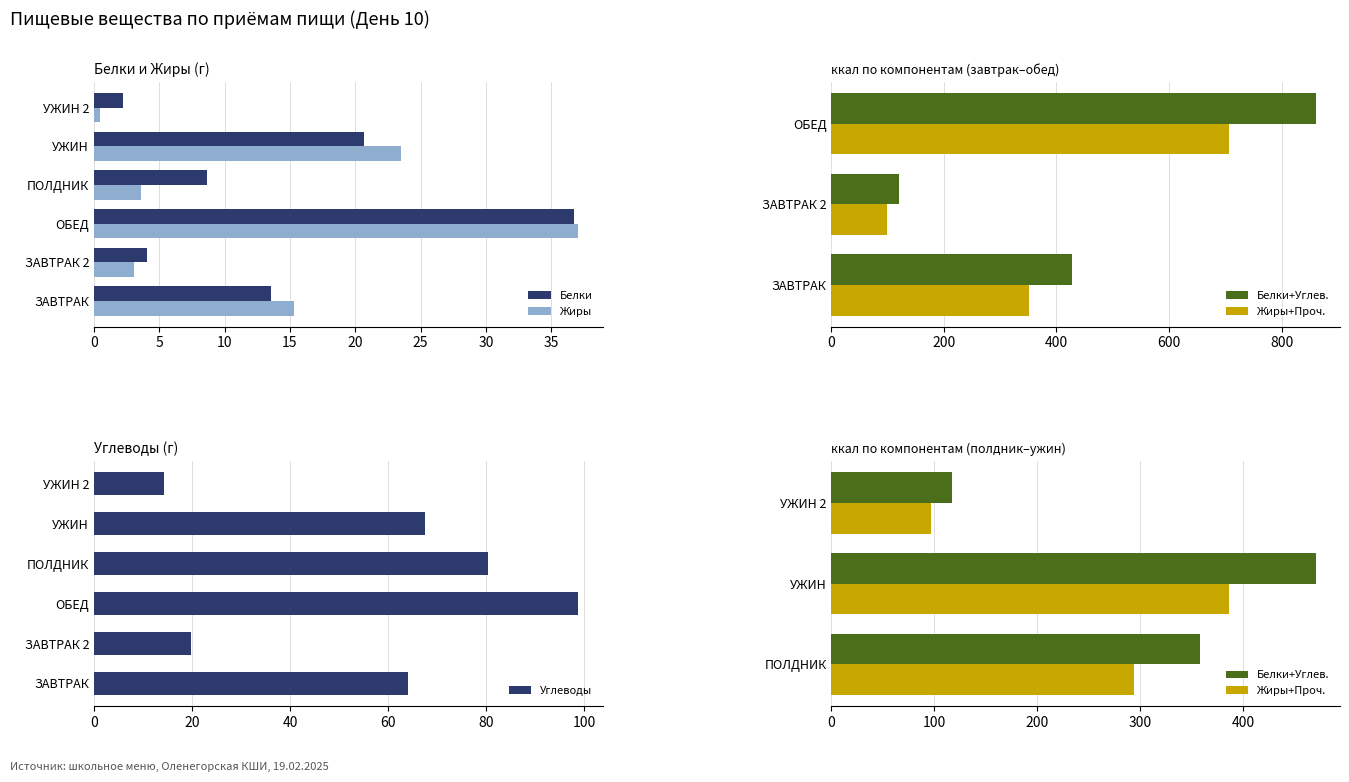

What is the difference between the maximum and minimum values in the Жиры series?

36.6